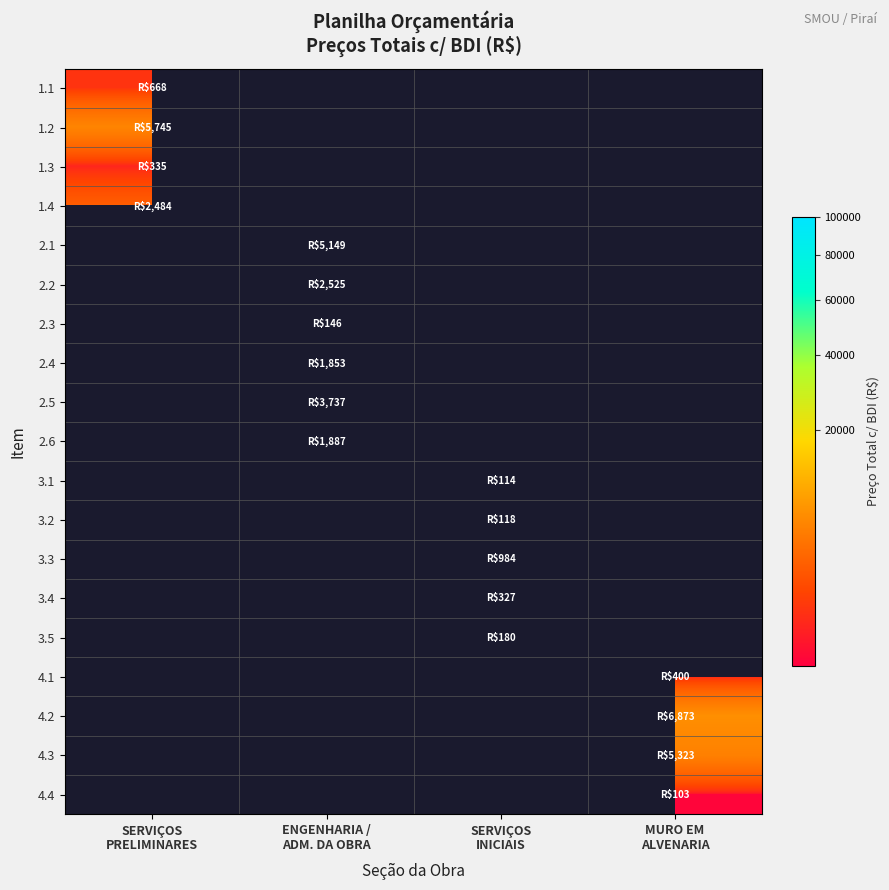

Which series changed the most between ENGENHARIA / ADM. DA OBRA and MURO EM ALVENARIA?

4.2